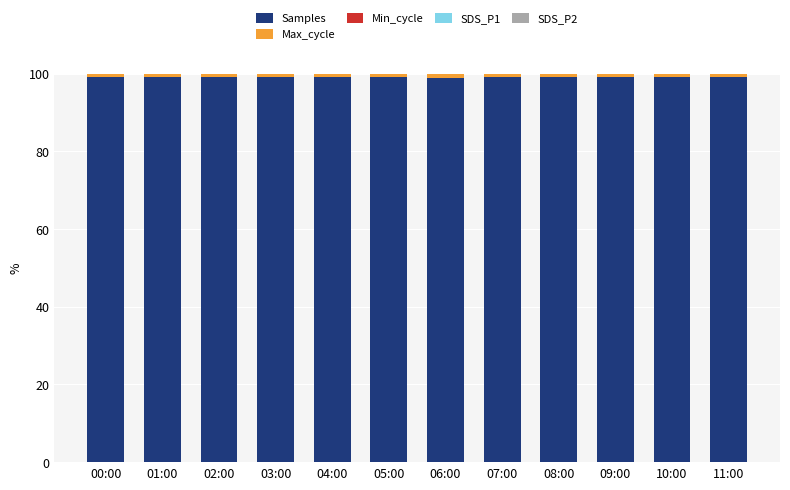

What is the sum of all Samples values?

1188.4